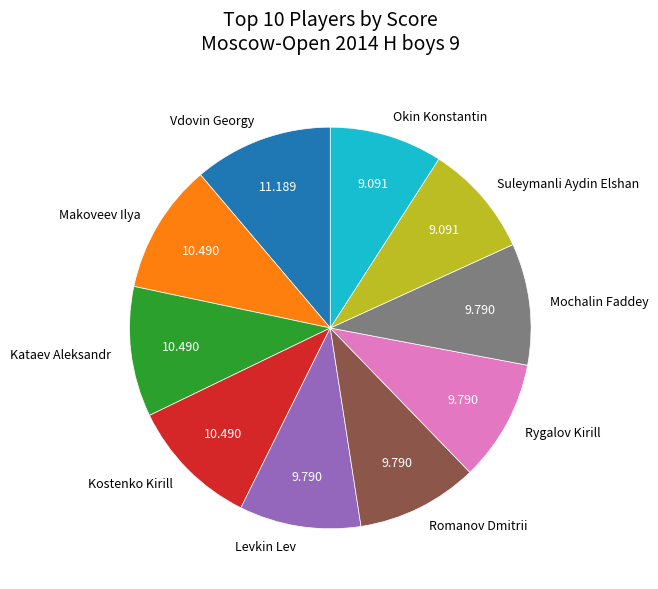

Is Mochalin Faddey the majority of the pie?

No